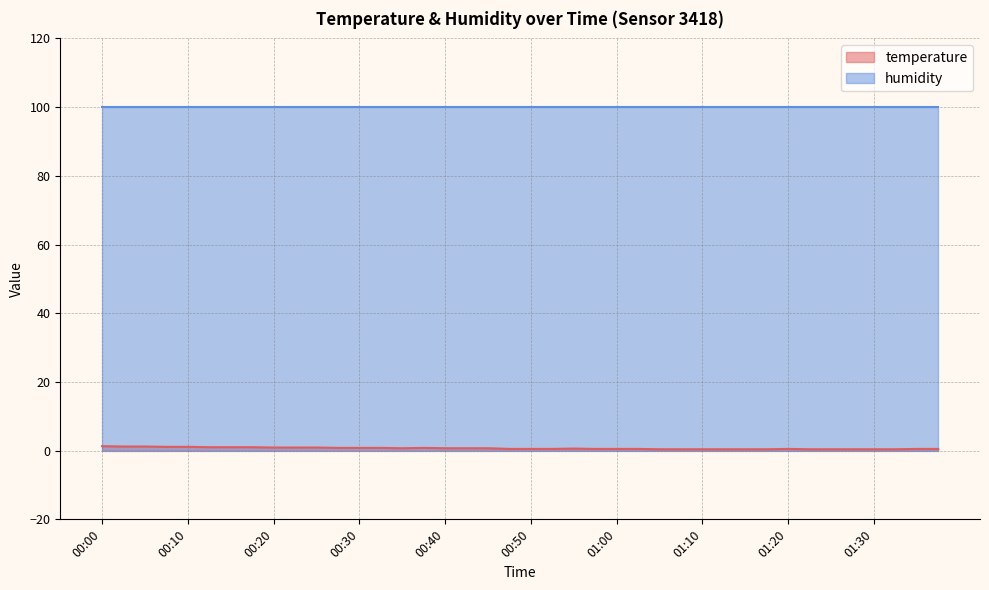

Between 00:13 and 00:32, which is larger?

00:13